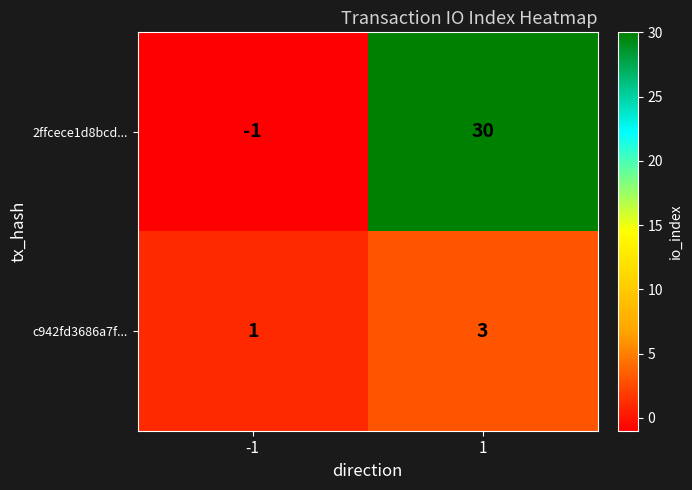

Which series has the largest total across all categories?

2ffcece1d8bcd...